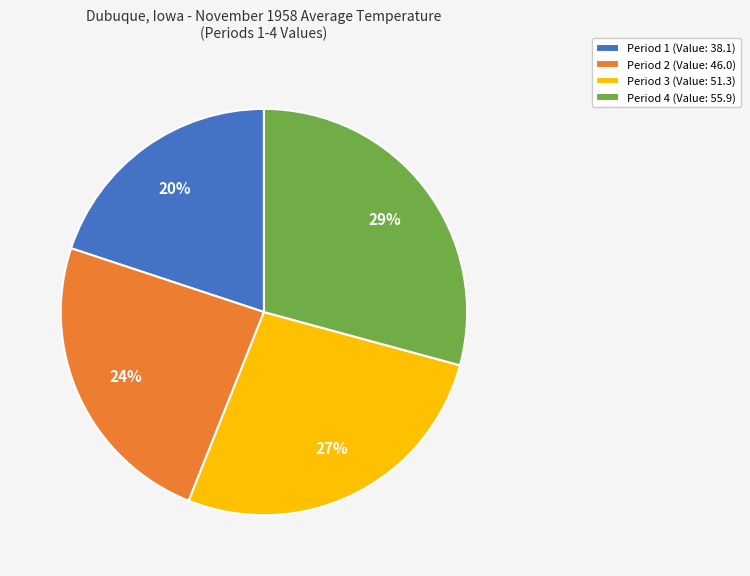

How many segments does this pie chart have?

4